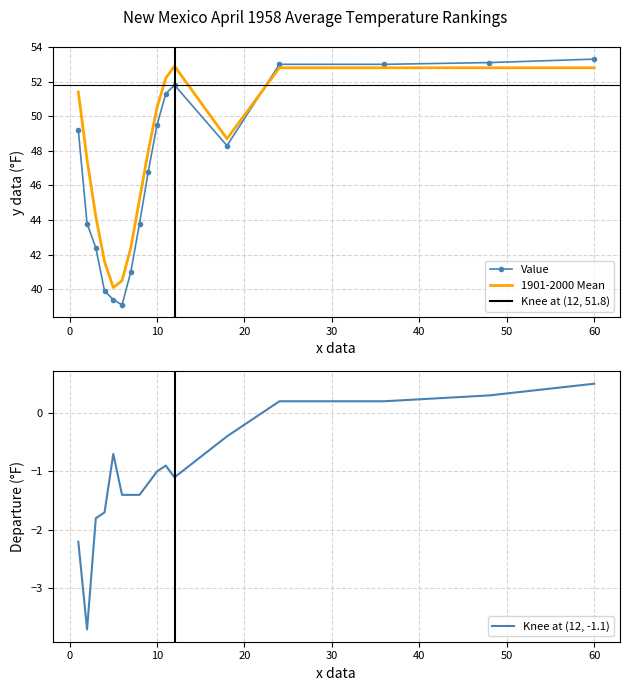

At which label does Value reach its minimum?

6